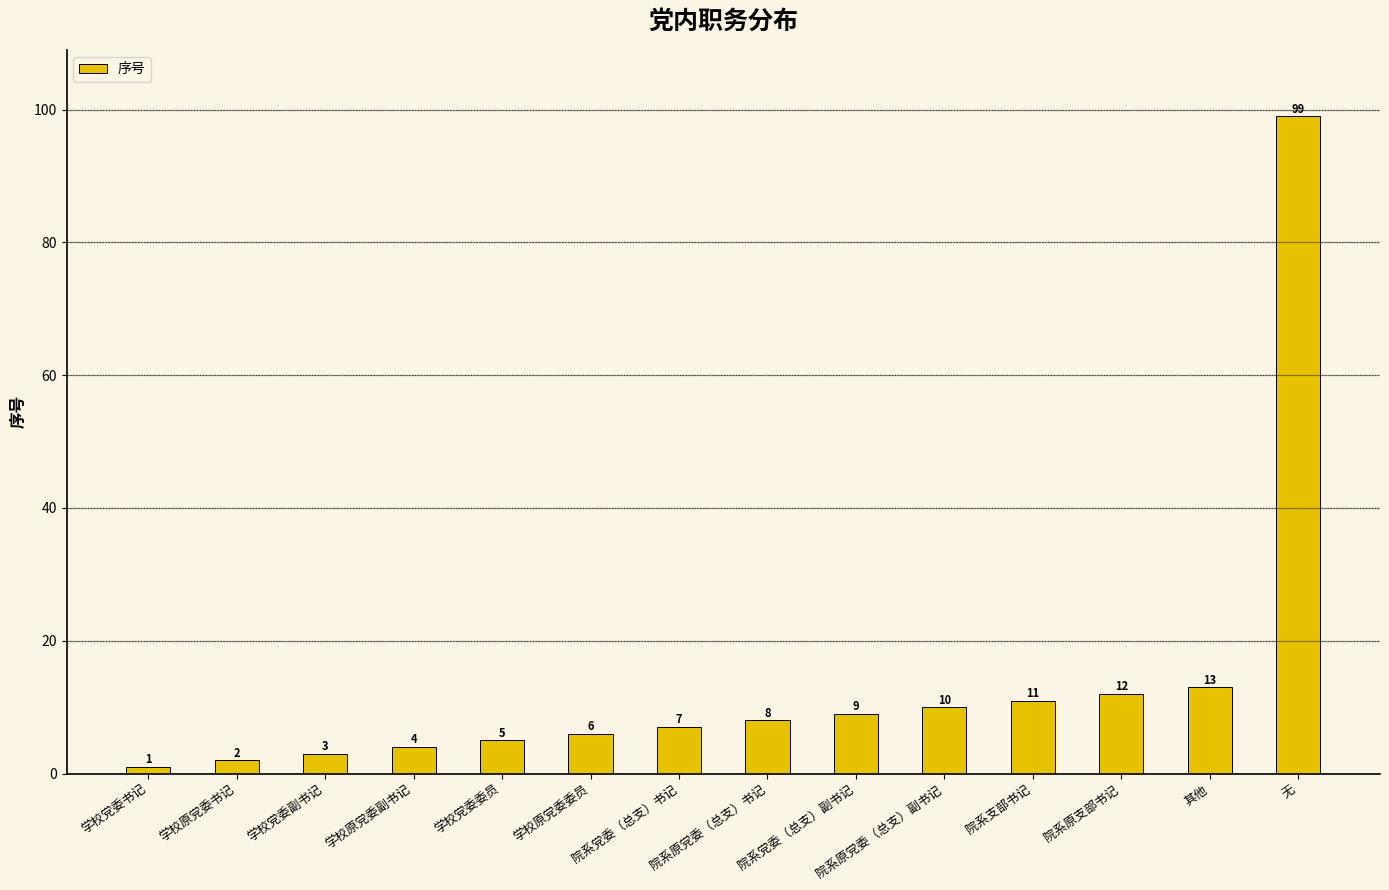

What is the average value?

14